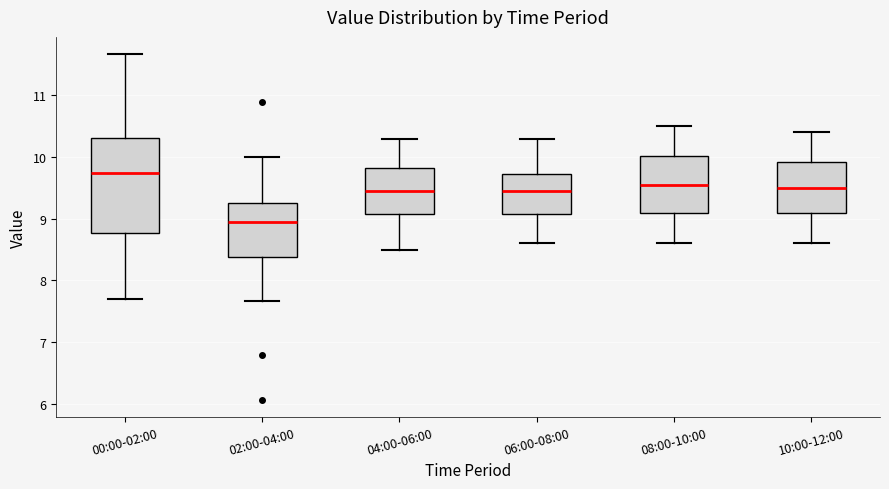

Which box is the tallest, from its lower edge to its upper edge?

00:00-02:00